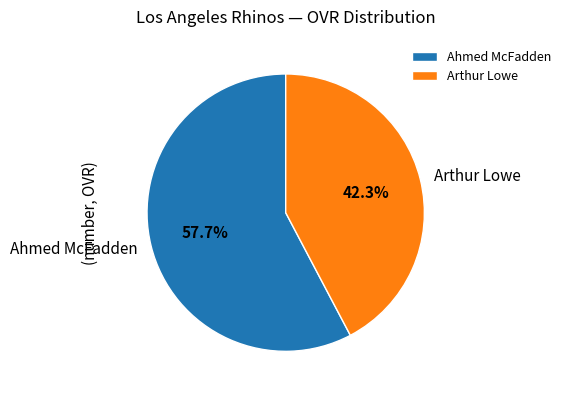

Rank the categories by value from lowest to highest.

Arthur Lowe, Ahmed McFadden